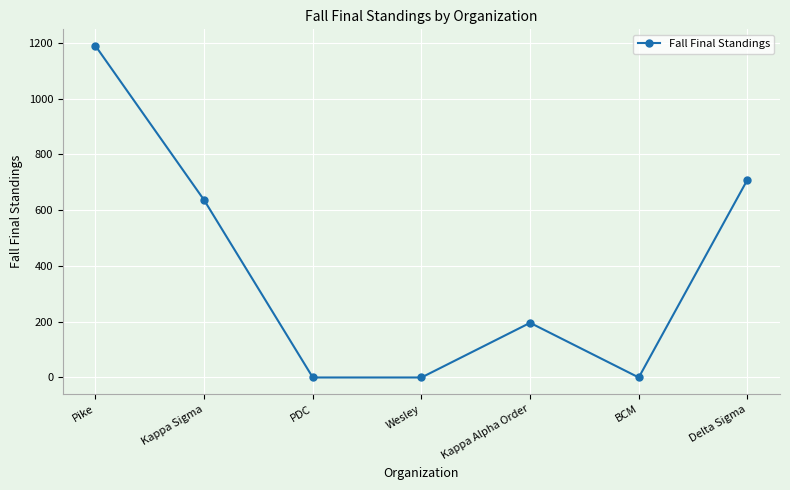

What is the greatest value displayed?

1189